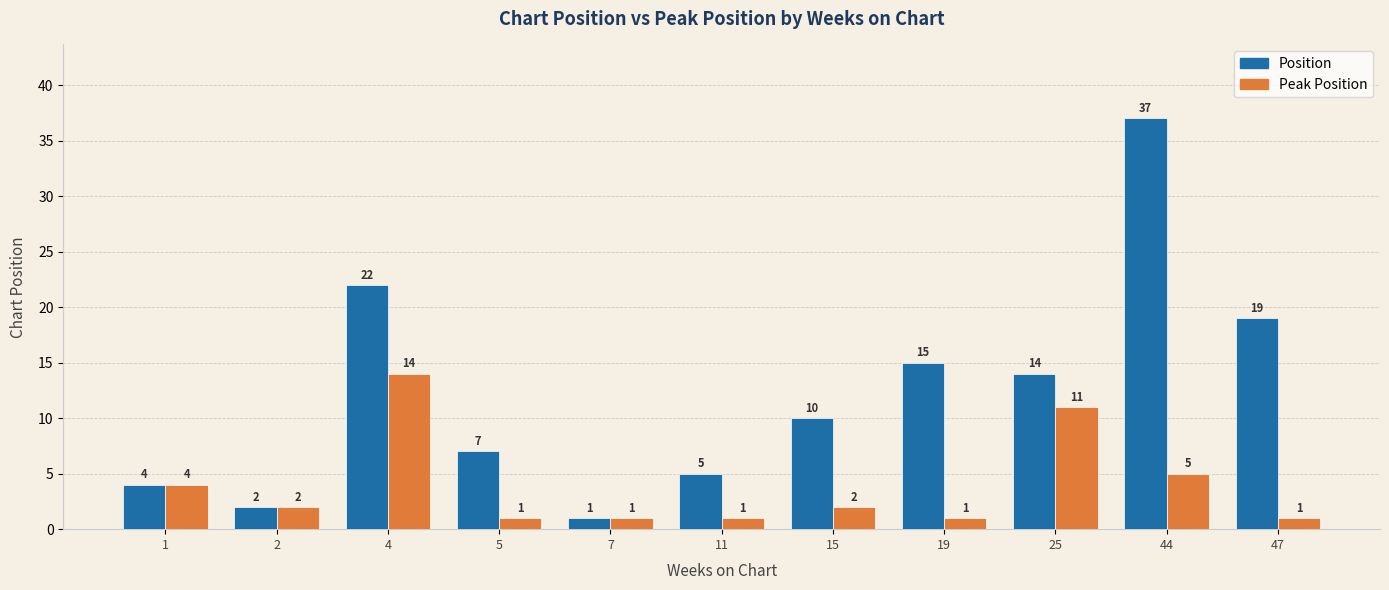

Where does the Peak Position series first go above 2?

1